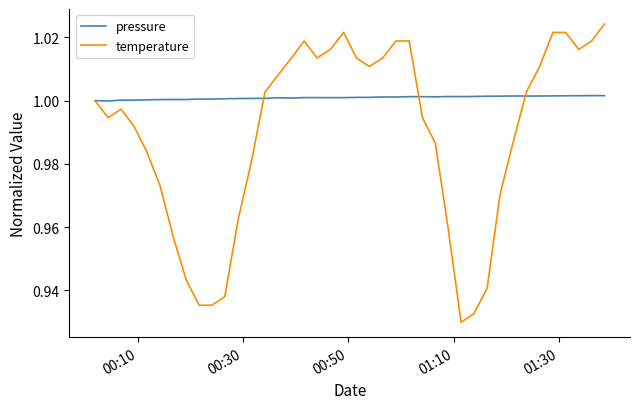

List the series in order of their overall mean, highest first.

pressure, temperature